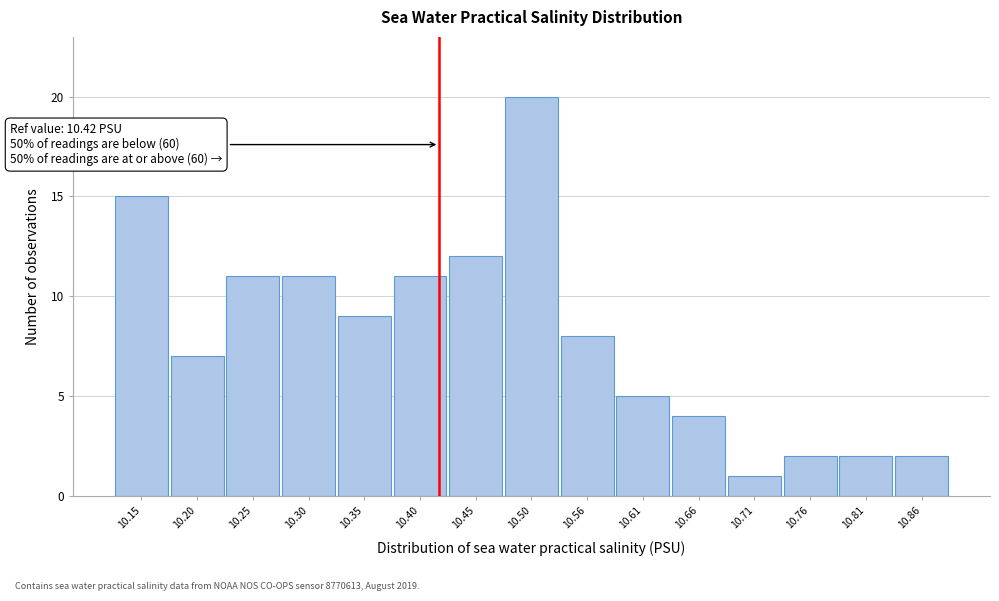

Over which range of the x-axis is the bar tallest?

10.48 to 10.53